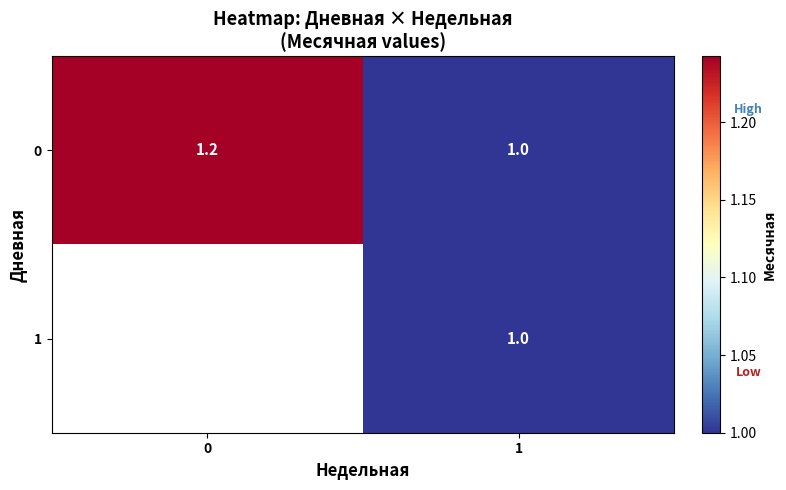

At which category is the sum across all series the highest?

1